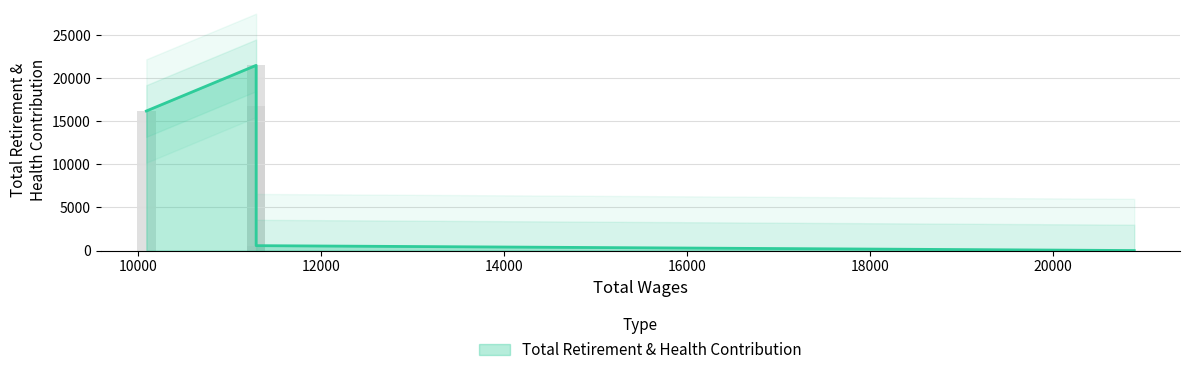

What is the value of the 5th bar from the left?

16193